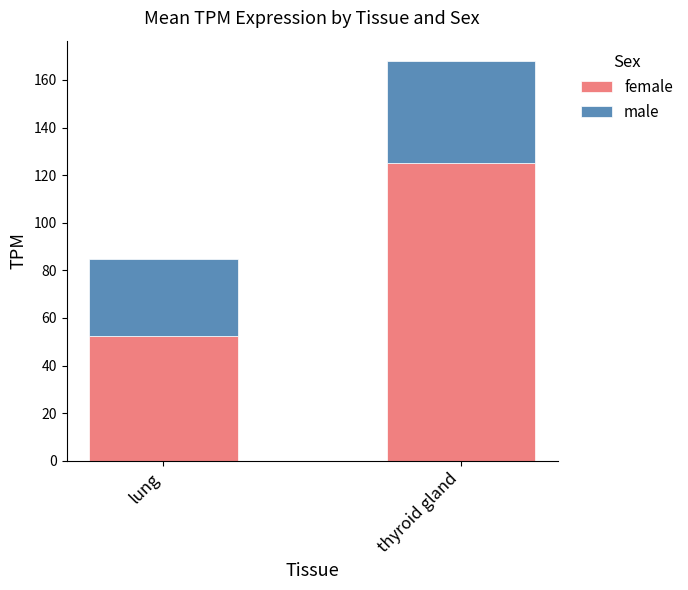

What is the total value across all series at thyroid gland?

168.1